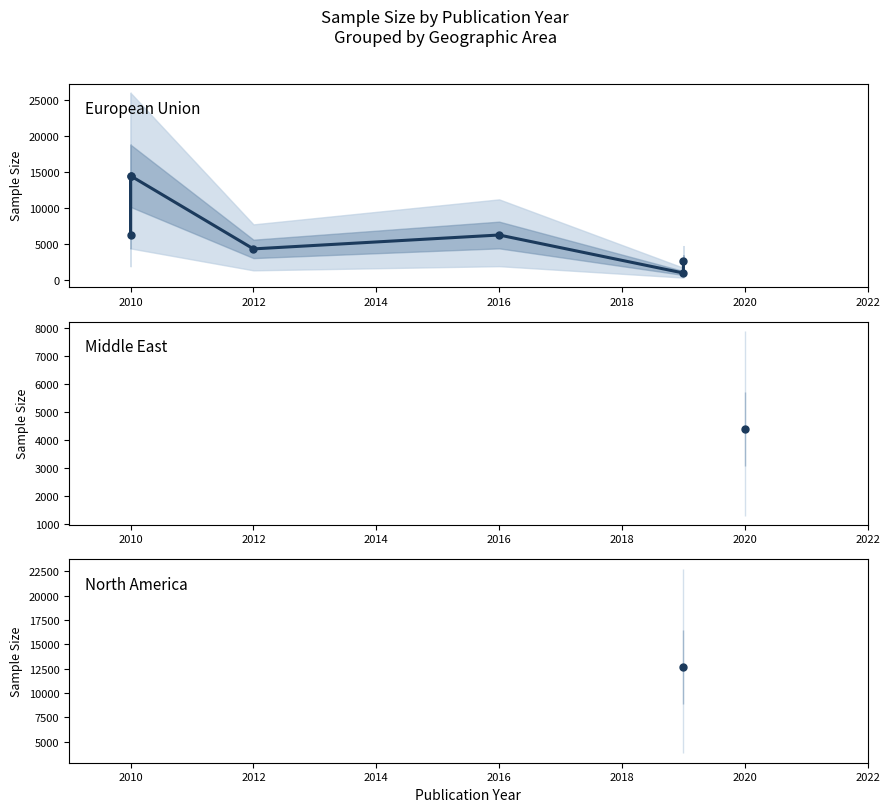

How many lines are shown in the chart?

1